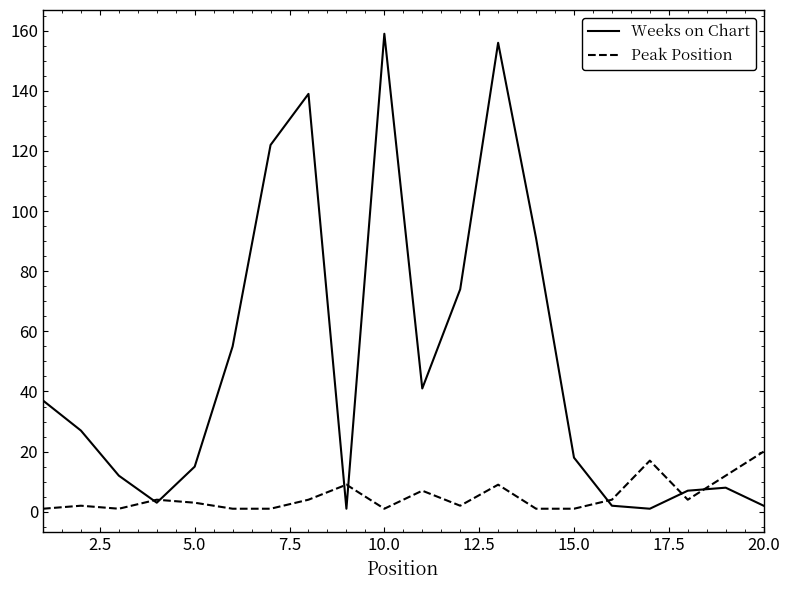

How many series are shown in this chart?

2